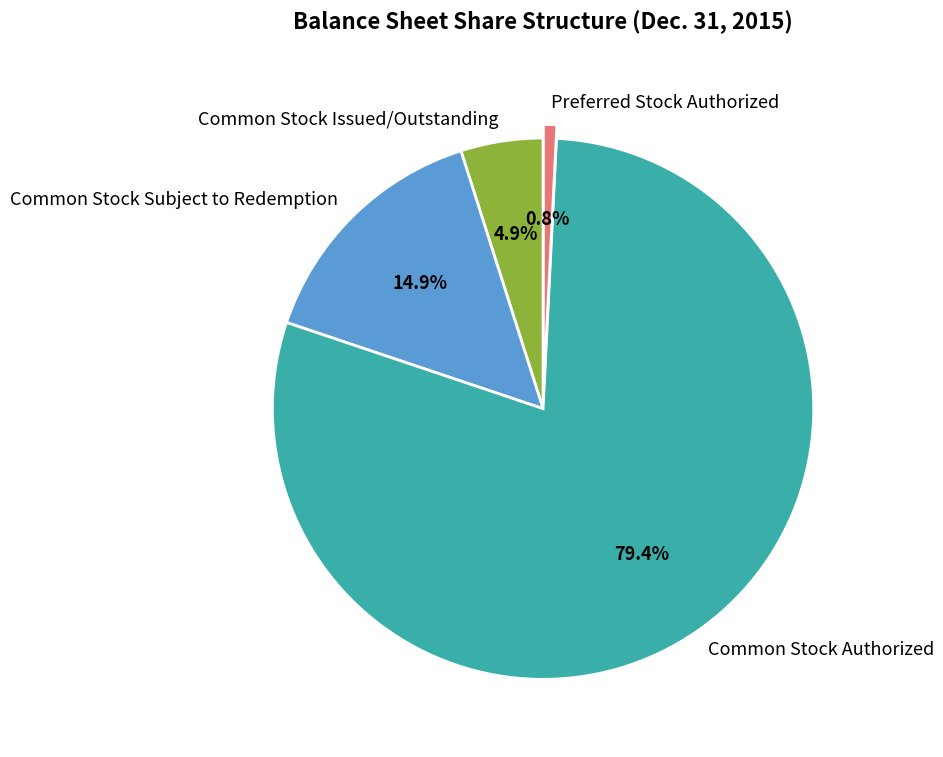

Which category has the biggest portion of the pie?

Common Stock Authorized